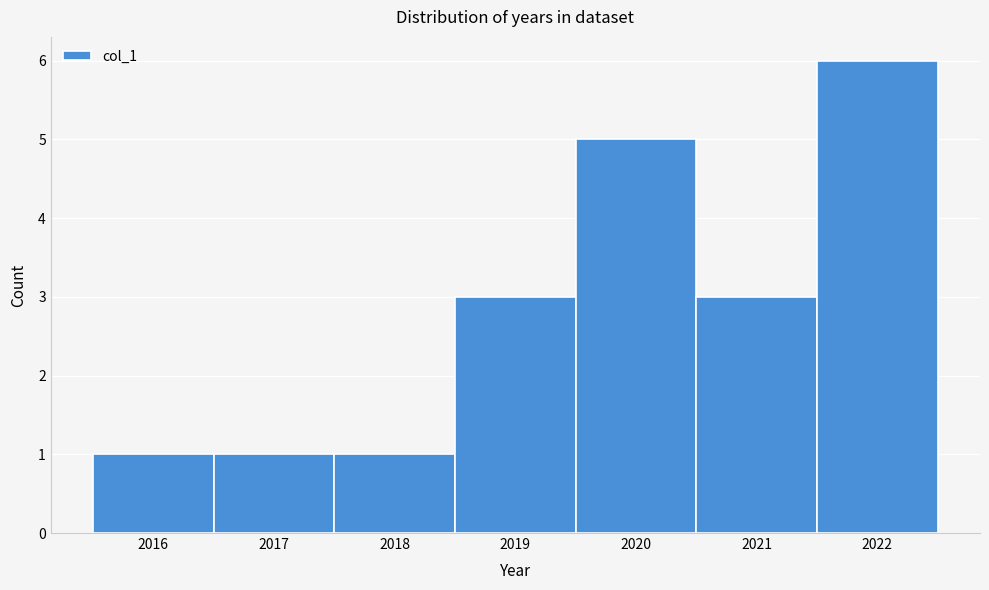

Reading left to right, transcribe this chart: for each bar, give the range it covers on the x-axis and its height. The values are not printed on the chart, so give them approximately, as read against the axis.

2015.5 to 2016.5: 1
2016.5 to 2017.5: 1
2017.5 to 2018.5: 1
2018.5 to 2019.5: 3
2019.5 to 2020.5: 5
2020.5 to 2021.5: 3
2021.5 to 2022.5: 6